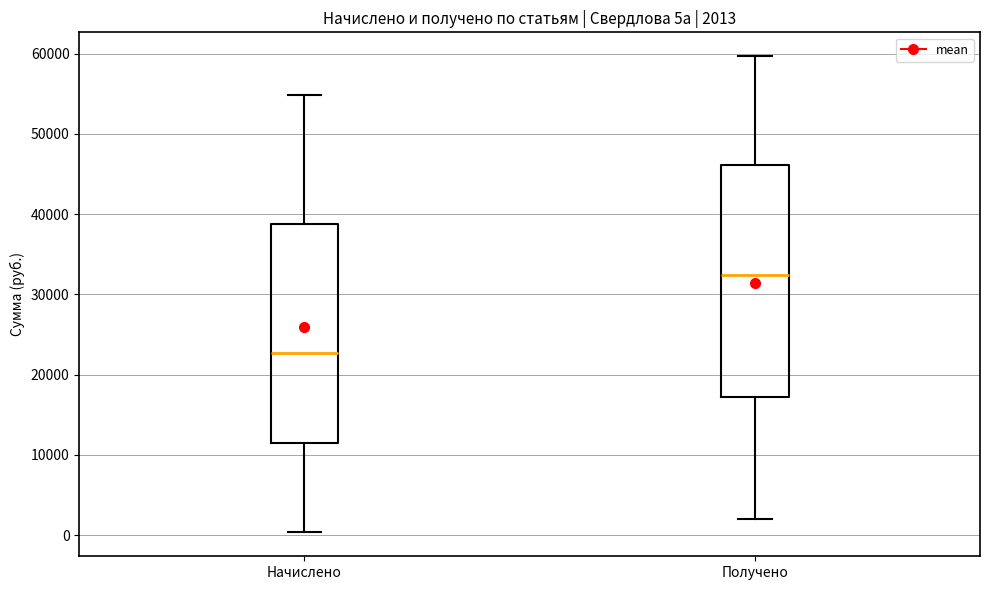

Which box is the tallest, from its lower edge to its upper edge?

Получено